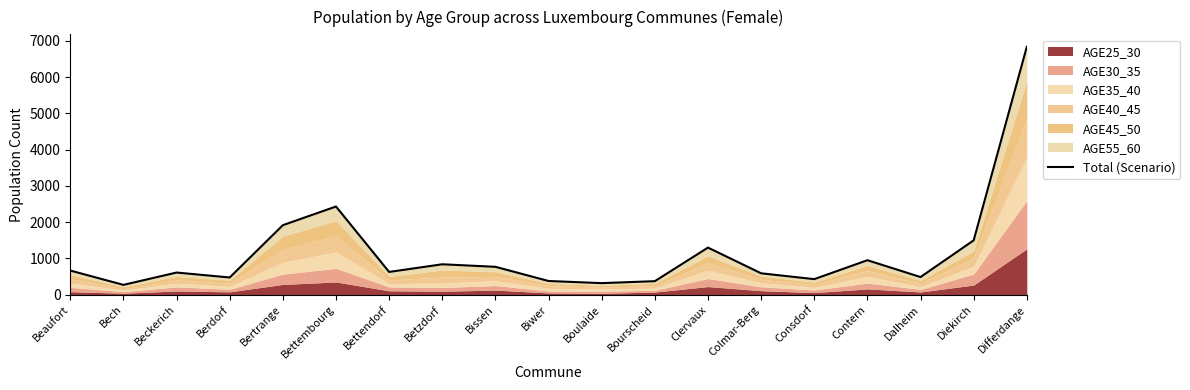

What is the average value?

1143